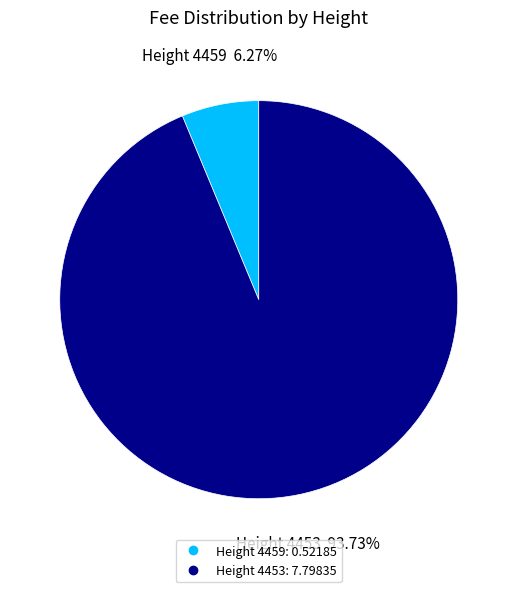

Does any single category account for the majority?

Yes